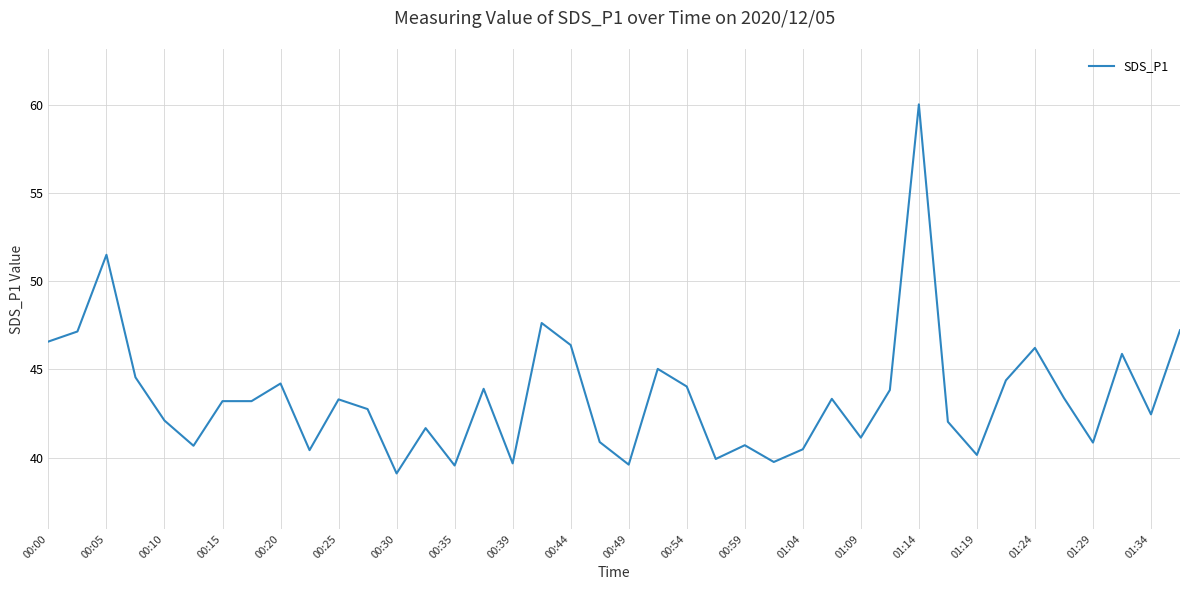

What is the difference between the maximum and minimum values?

20.9